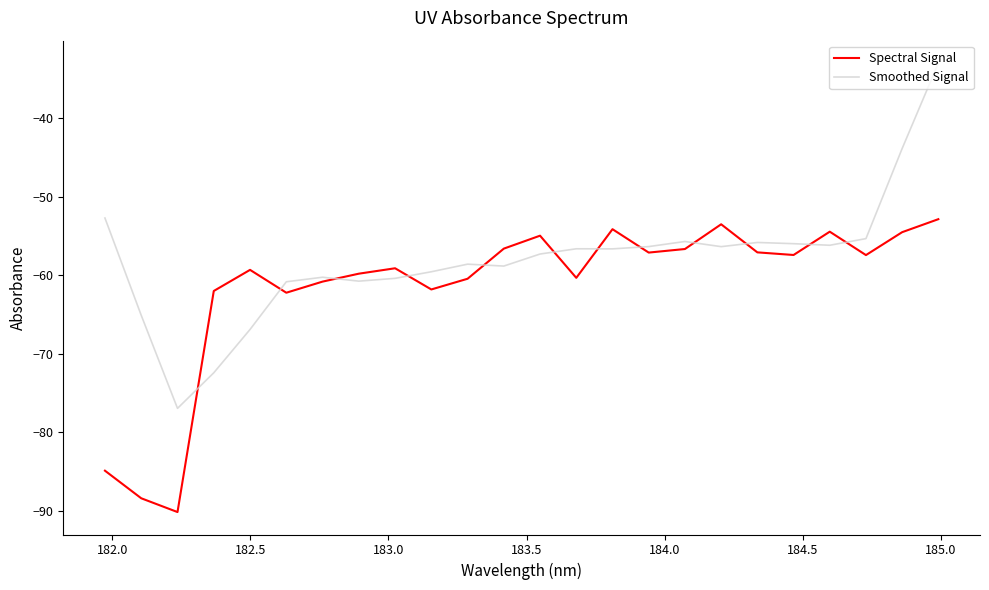

What are all the series names shown in the legend?

Spectral Signal, Smoothed Signal